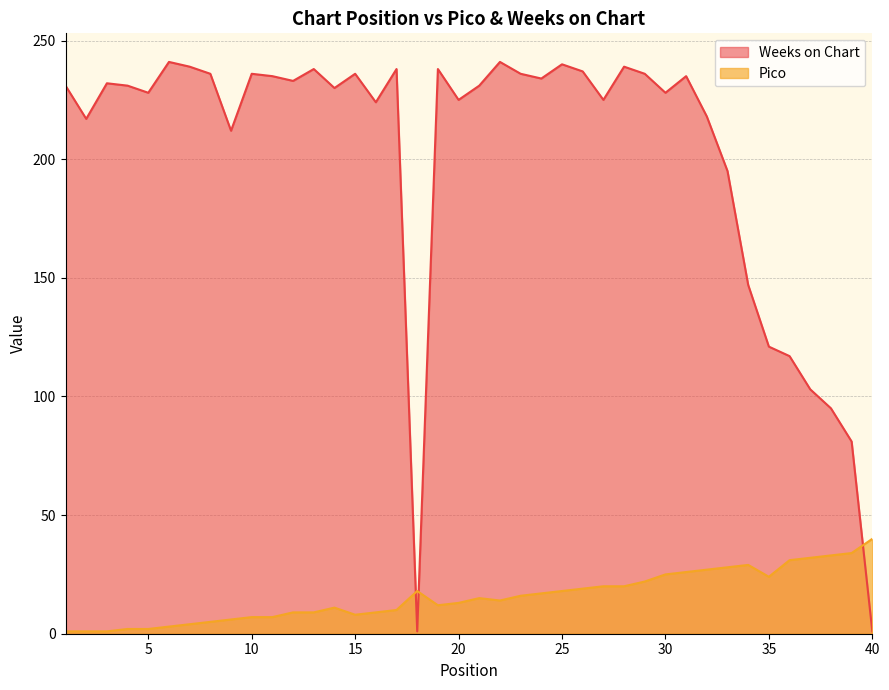

Reading left to right, extract all data points from this chart.

Pico: 1=1	2=1	3=1	4=2	5=2	6=3	7=4	8=5	9=6	10=7	11=7	12=9	13=9	14=11	15=8	16=9	17=10	18=18	19=12	20=13	21=15	22=14	23=16	24=17	25=18	26=19	27=20	28=20	29=22	30=25	31=26	32=27	33=28	34=29	35=24	36=31	37=32	38=33	39=34	40=40
Weeks on Chart: 1=231	2=217	3=232	4=231	5=228	6=241	7=239	8=236	9=212	10=236	11=235	12=233	13=238	14=230	15=236	16=224	17=238	18=1	19=238	20=225	21=231	22=241	23=236	24=234	25=240	26=237	27=225	28=239	29=236	30=228	31=235	32=218	33=195	34=147	35=121	36=117	37=103	38=95	39=81	40=1